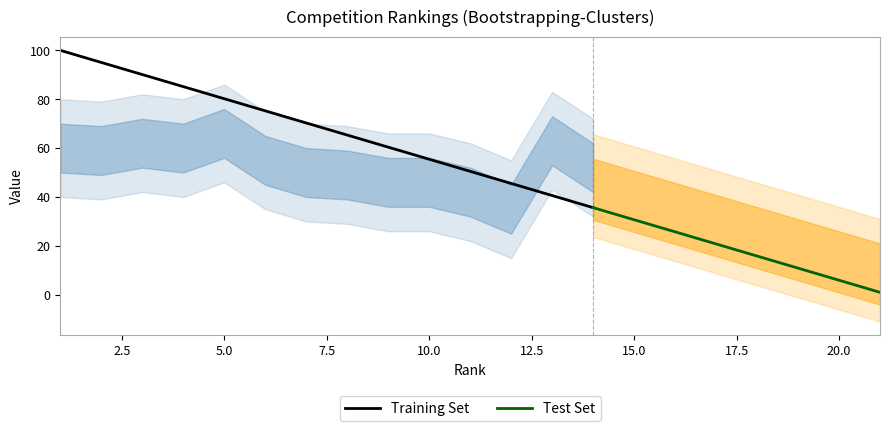

At which label does Points first exceed 7?

1